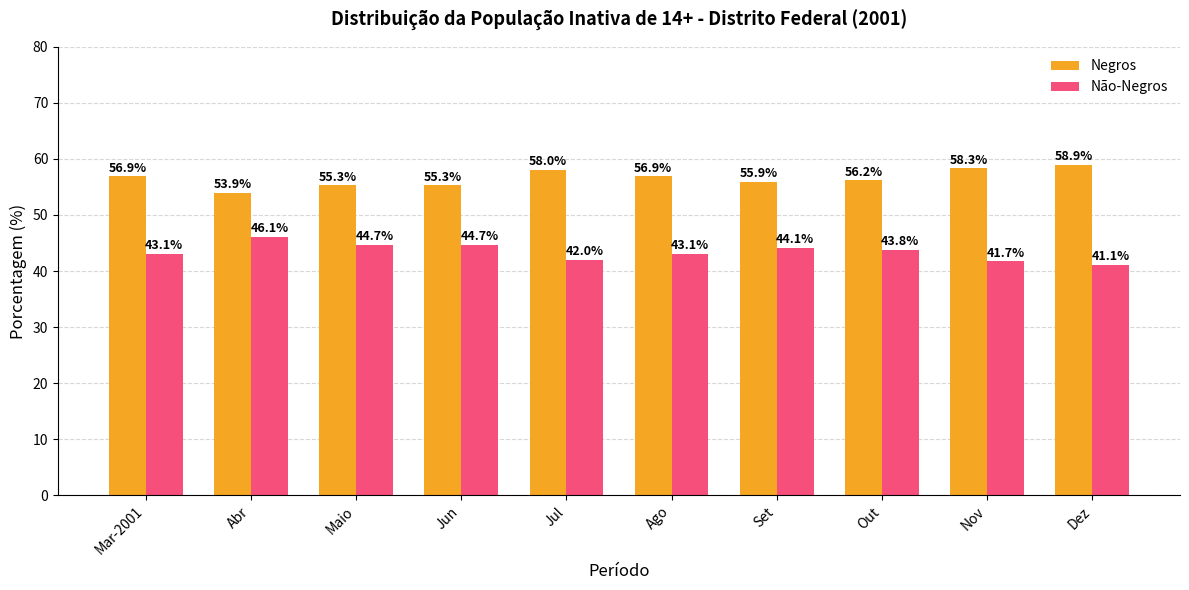

Which category has the highest value across all series?

Dez